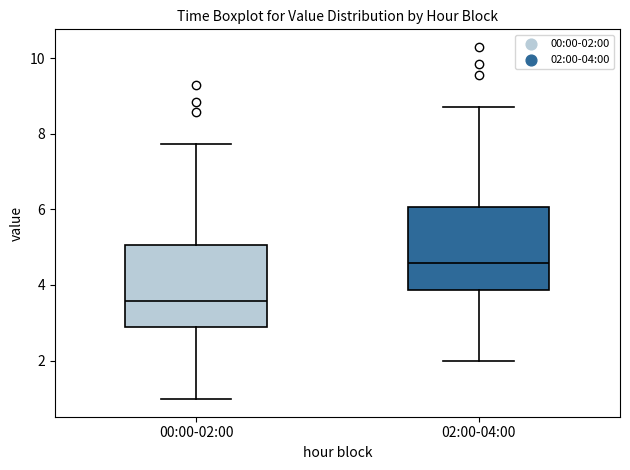

Reading left to right, transcribe this box plot: for each box, give where its median line is, the range the box spans, and where its two whiskers end, as read against the y-axis. The values are not printed on the chart, so give them approximately, as read against the axis.

00:00-02:00: median 3.6, box 2.8 to 5.0, whiskers 1.0 to 7.8
02:00-04:00: median 4.6, box 3.8 to 6.0, whiskers 2.0 to 8.8